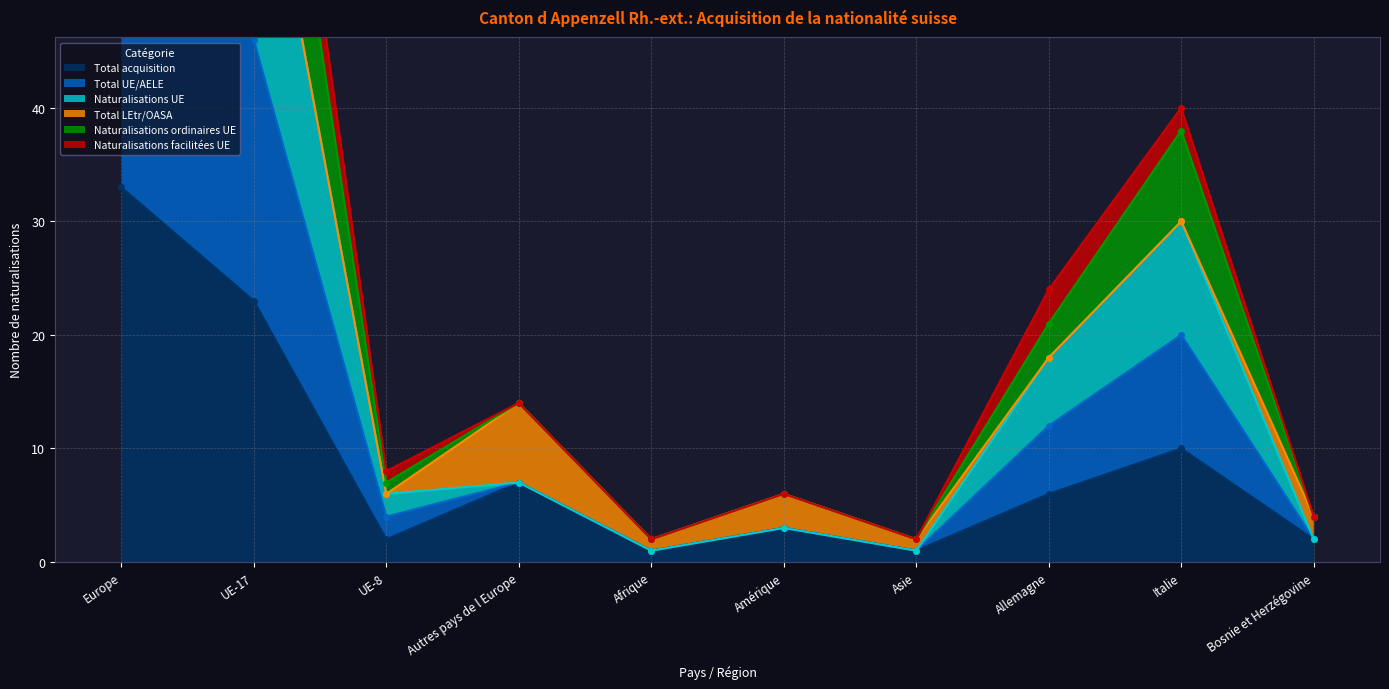

Is it true that Total UE/AELE equals 7 at Autres pays de l Europe?

True